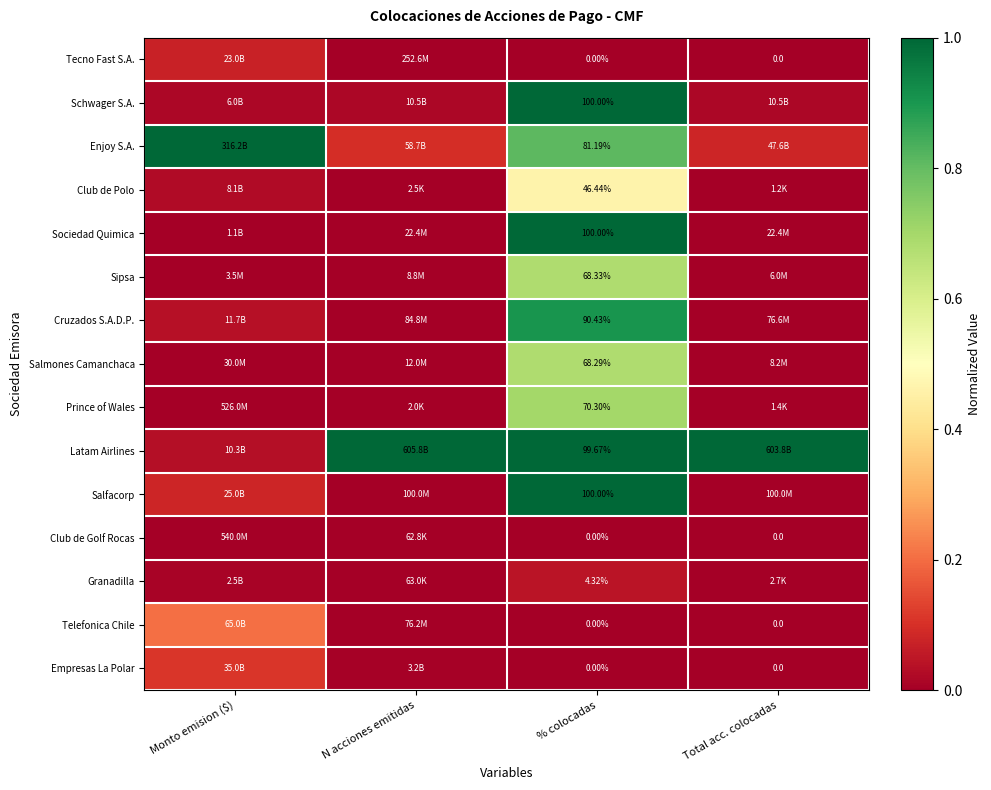

Is it true that Enjoy S.A. equals 1.0 at Monto emision ($)?

True